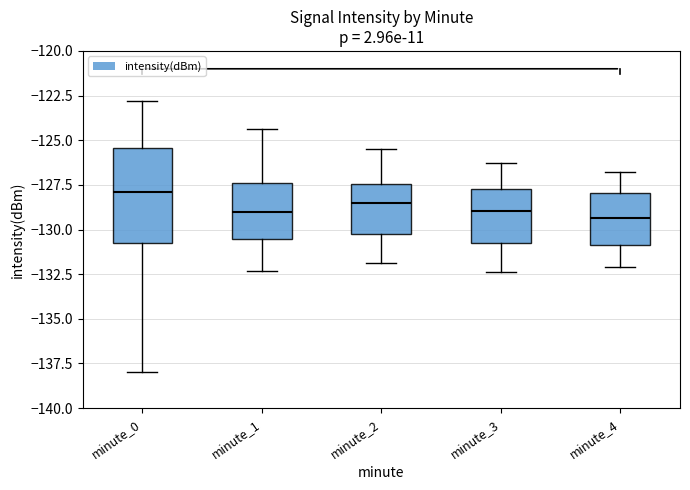

Reading left to right, read every box against the y-axis: the position of its median line, the range the box covers, and the ends of its whiskers. The values are not printed on the chart, so give them approximately, as read against the axis.

minute_0: median -128.0, box -131.0 to -125.5, whiskers -138.0 to -123.0
minute_1: median -129.0, box -130.5 to -127.5, whiskers -132.5 to -124.5
minute_2: median -128.5, box -130.0 to -127.5, whiskers -132.0 to -125.5
minute_3: median -129.0, box -130.5 to -127.5, whiskers -132.5 to -126.5
minute_4: median -129.5, box -131.0 to -128.0, whiskers -132.0 to -127.0